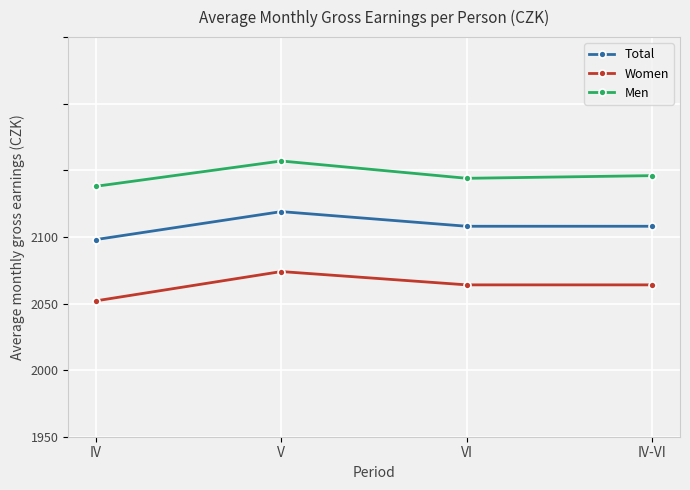

What is the value of the Men point at the 1st from the left?

2038